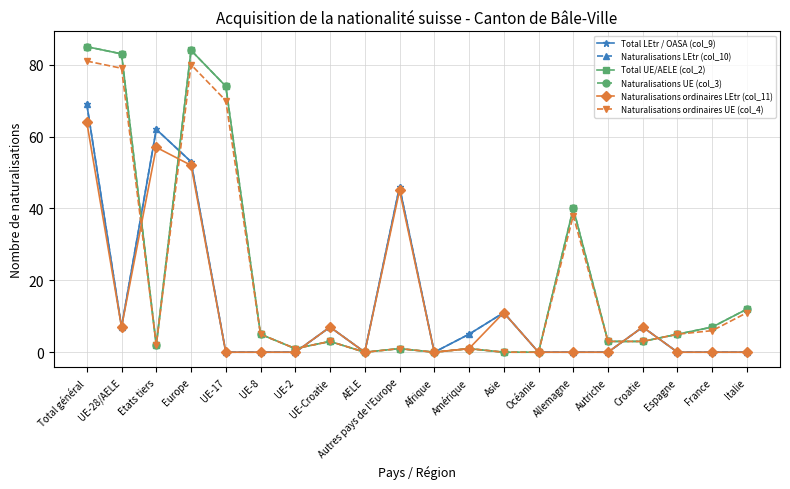

Reading right to left, extract all data points from this chart.

Total LEtr / OASA (col_9): 0	0	0	7	0	0	0	11	5	0	46	0	7	0	0	0	53	62	7	69
Naturalisations LEtr (col_10): 0	0	0	7	0	0	0	11	5	0	46	0	7	0	0	0	53	62	7	69
Total UE/AELE (col_2): 12	7	5	3	3	40	0	0	1	0	1	0	3	1	5	74	84	2	83	85
Naturalisations UE (col_3): 12	7	5	3	3	40	0	0	1	0	1	0	3	1	5	74	84	2	83	85
Naturalisations ordinaires LEtr (col_11): 0	0	0	7	0	0	0	11	1	0	45	0	7	0	0	0	52	57	7	64
Naturalisations ordinaires UE (col_4): 11	6	5	3	3	38	0	0	1	0	1	0	3	1	5	70	80	2	79	81